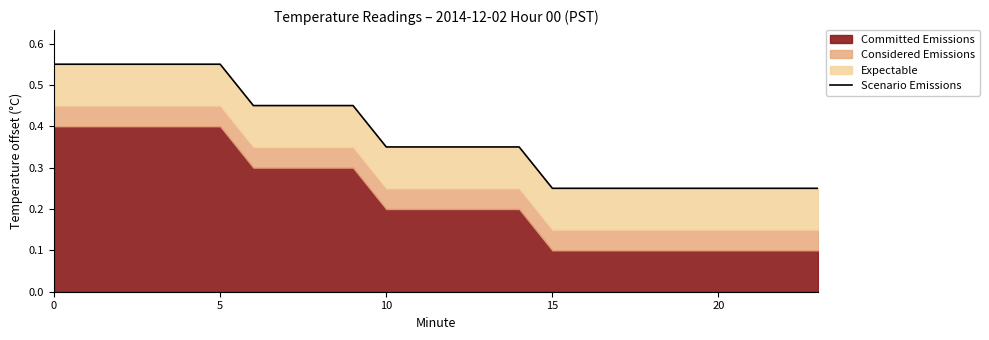

Reading right to left, transcribe all the data shown in this chart.

0.3	0.3	0.3	0.3	0.3	0.3	0.3	0.3	0.3	0.4	0.4	0.4	0.4	0.4	0.5	0.5	0.5	0.5	0.6	0.6	0.6	0.6	0.6	0.6